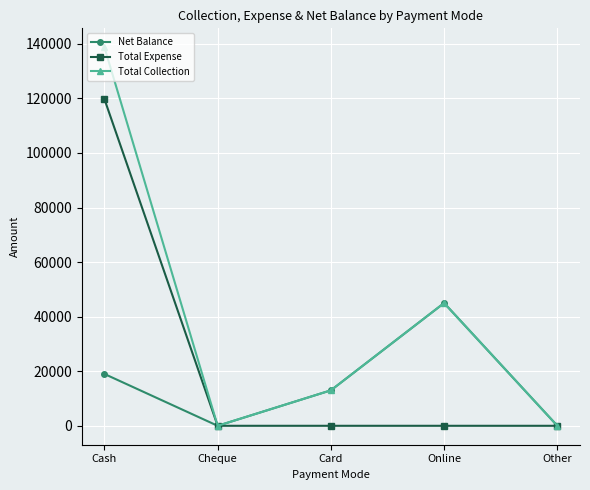

List the series in order of their peak value, lowest first.

Net Balance, Total Expense, Total Collection